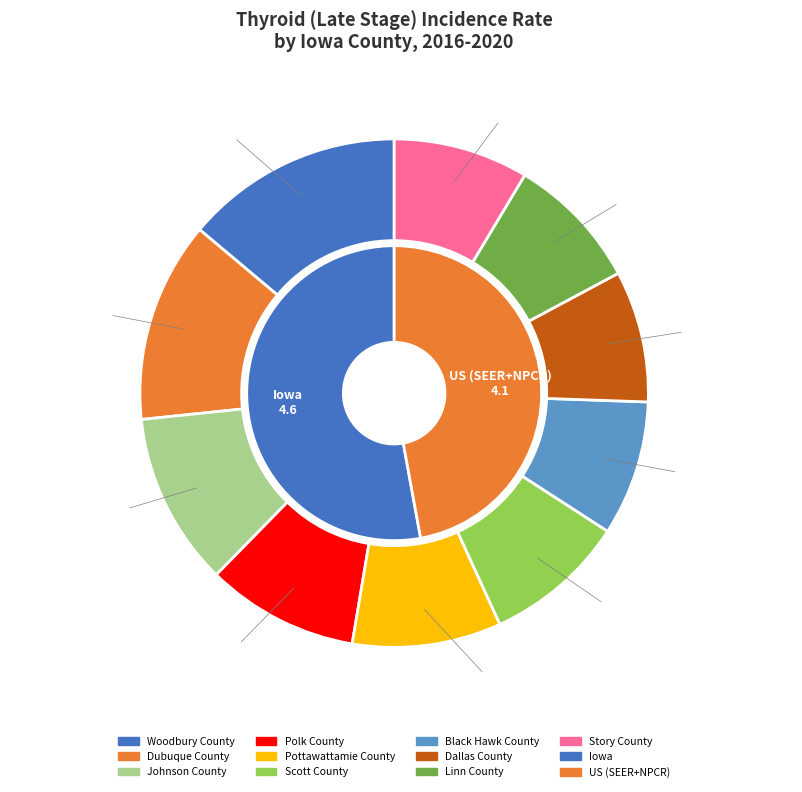

Between Dubuque County and Dallas County, which is larger?

Dubuque County